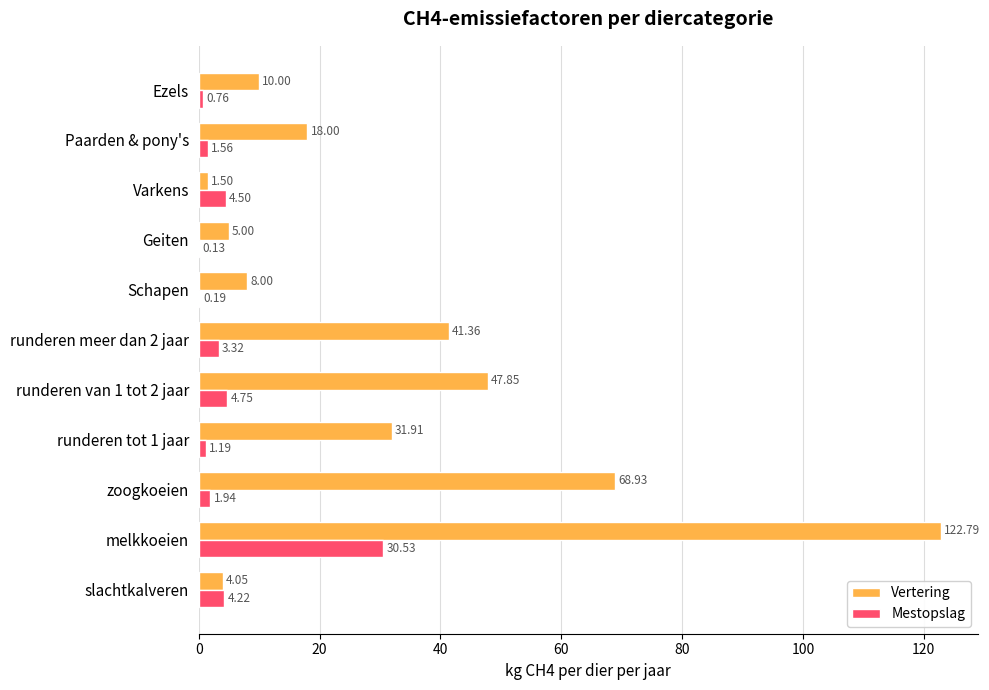

Which series has the largest total across all categories?

Vertering